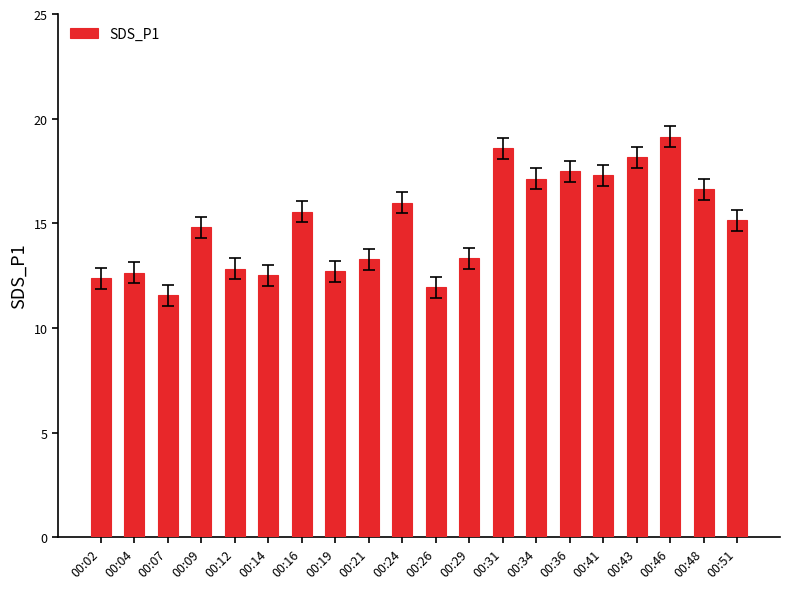

At which label does the data first exceed 15?

00:16